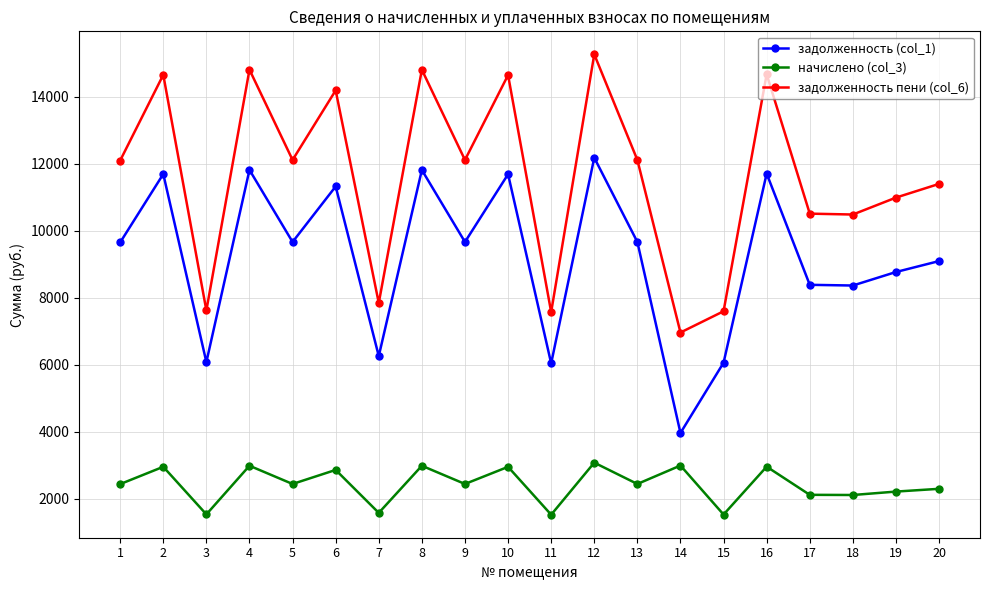

How many lines are shown in the chart?

3